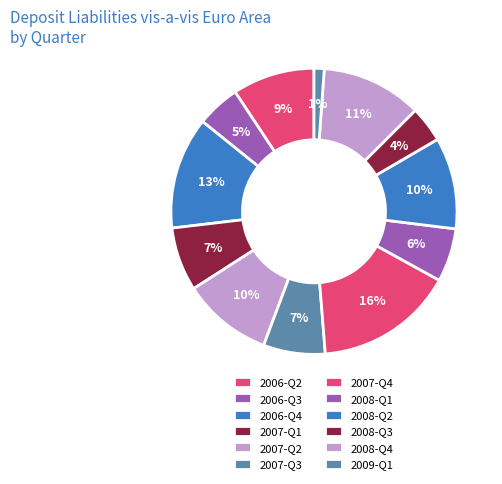

Which slice is the smallest?

2009-Q1